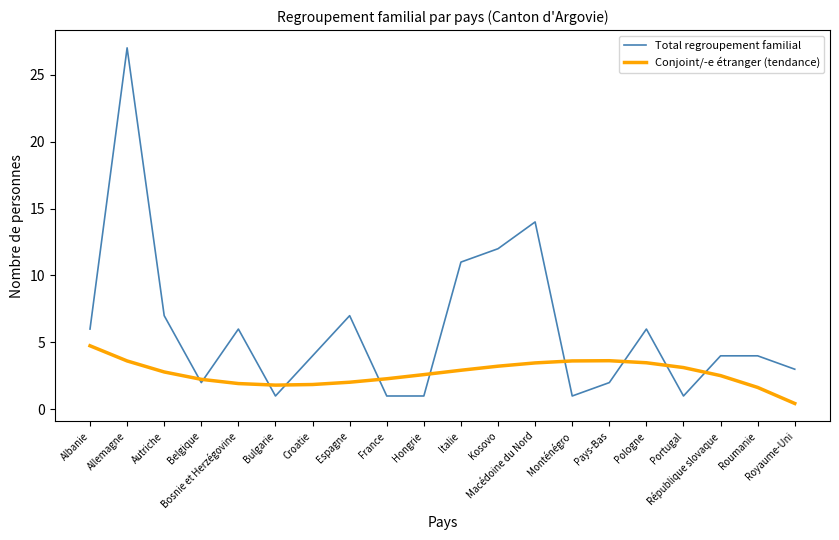

Rank the series by their average value, from lowest to highest.

Conjoint/-e étranger (tendance), Total regroupement familial